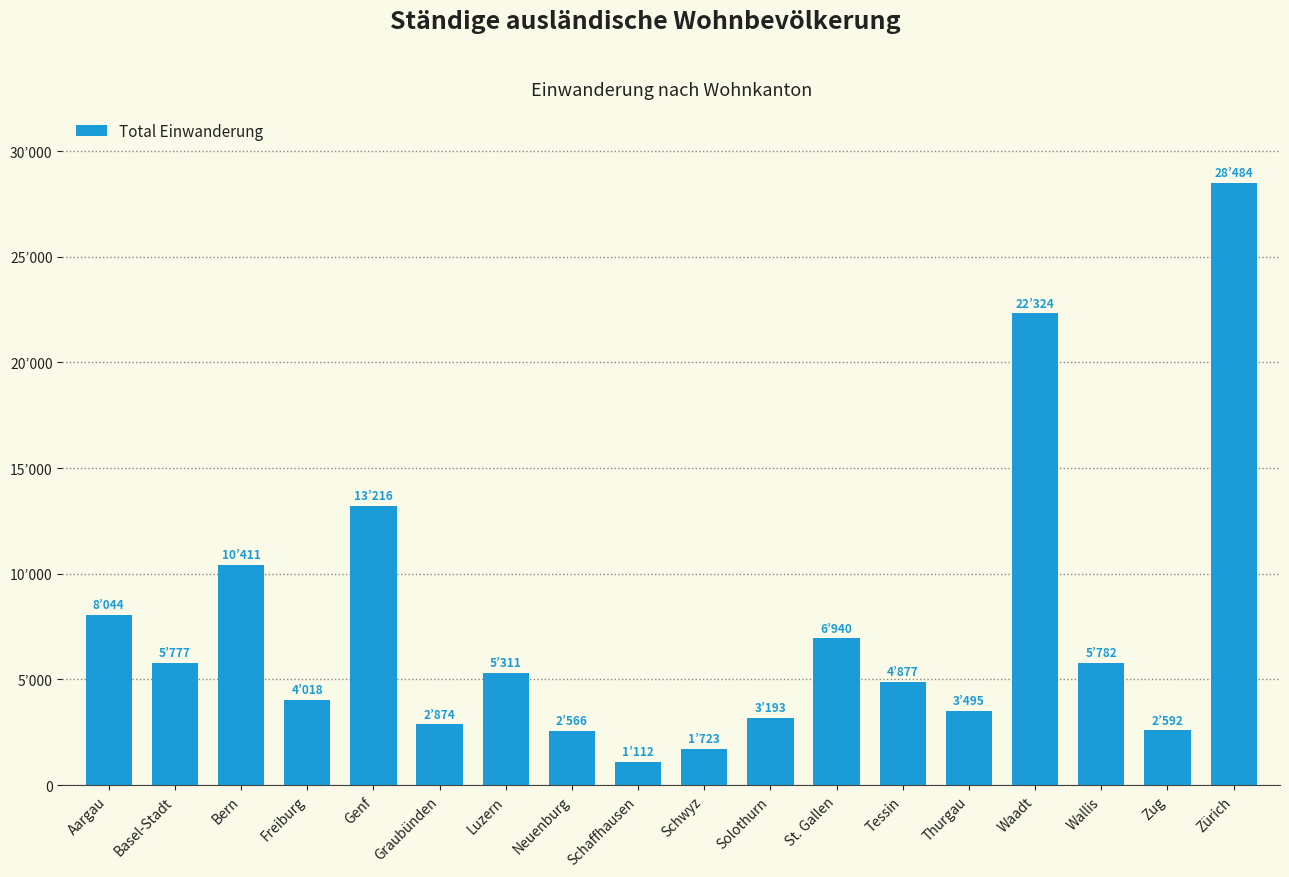

How many values are below 5311?

9